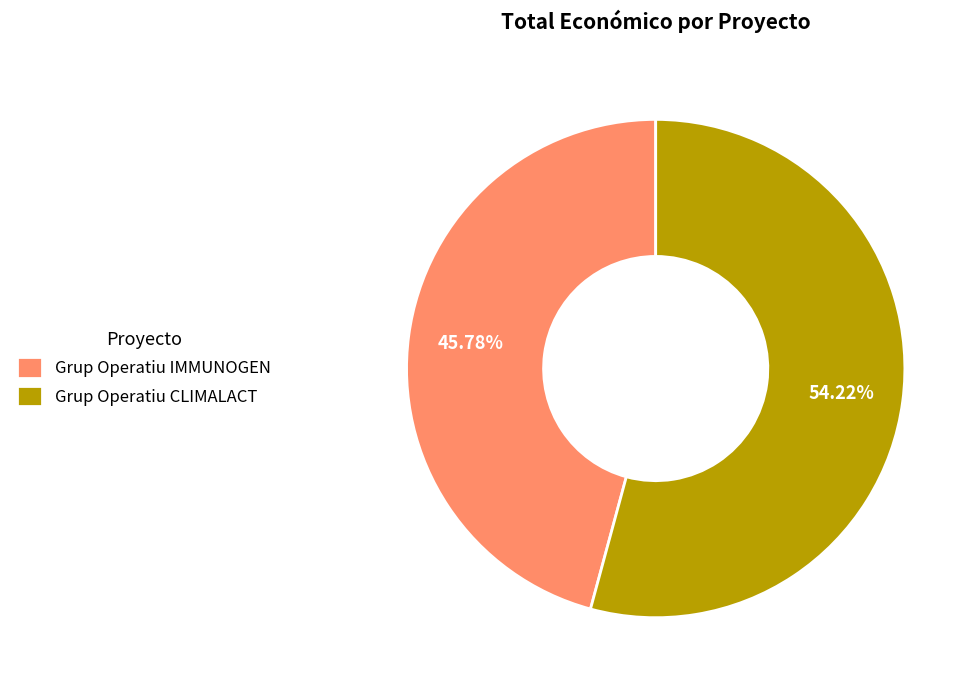

To the nearest percent, what is the average slice percentage?

50%